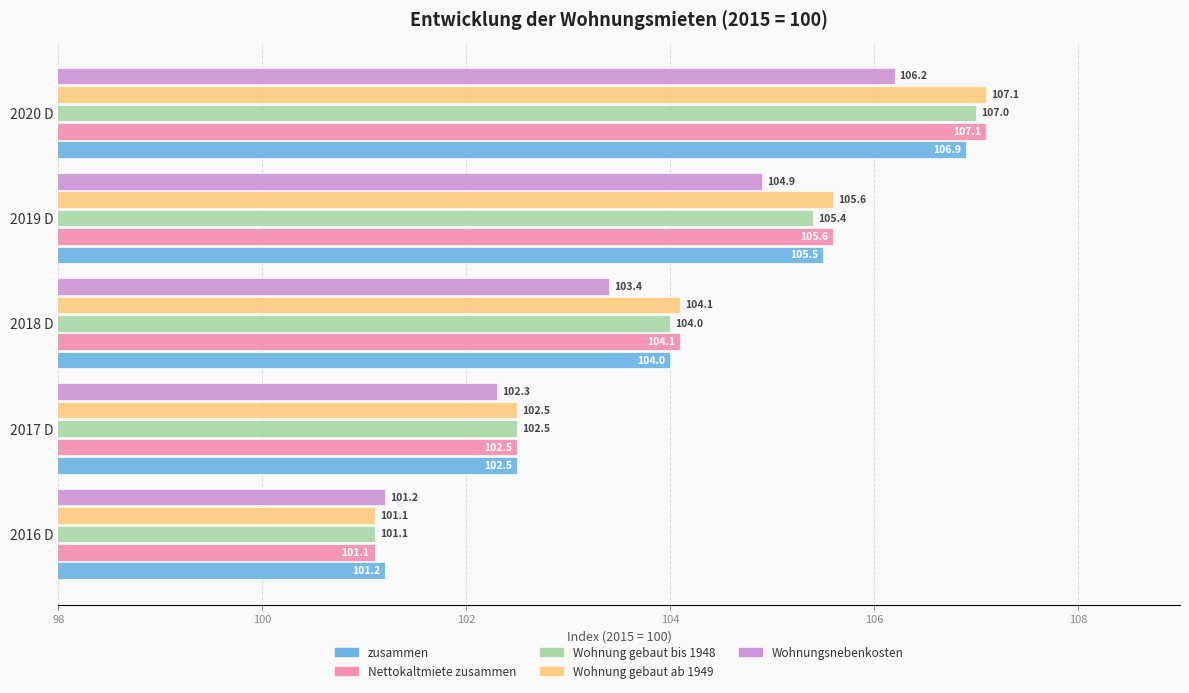

How many data points in Nettokaltmiete zusammen are less than 104?

2